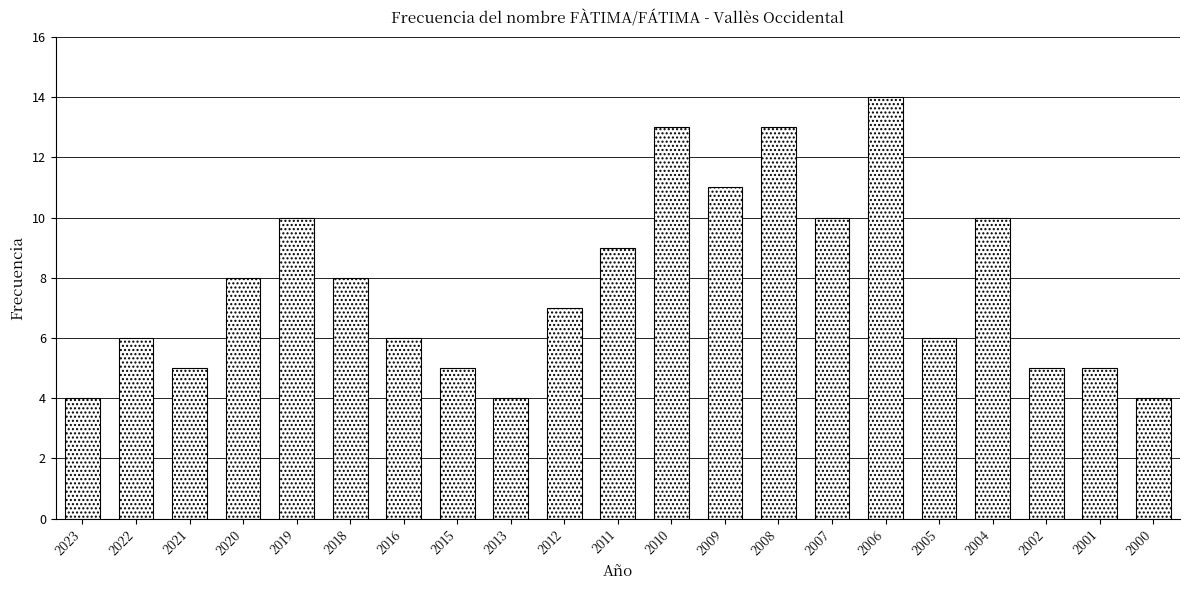

Reading right to left, extract all data points from this chart.

4	5	5	10	6	14	10	13	11	13	9	7	4	5	6	8	10	8	5	6	4